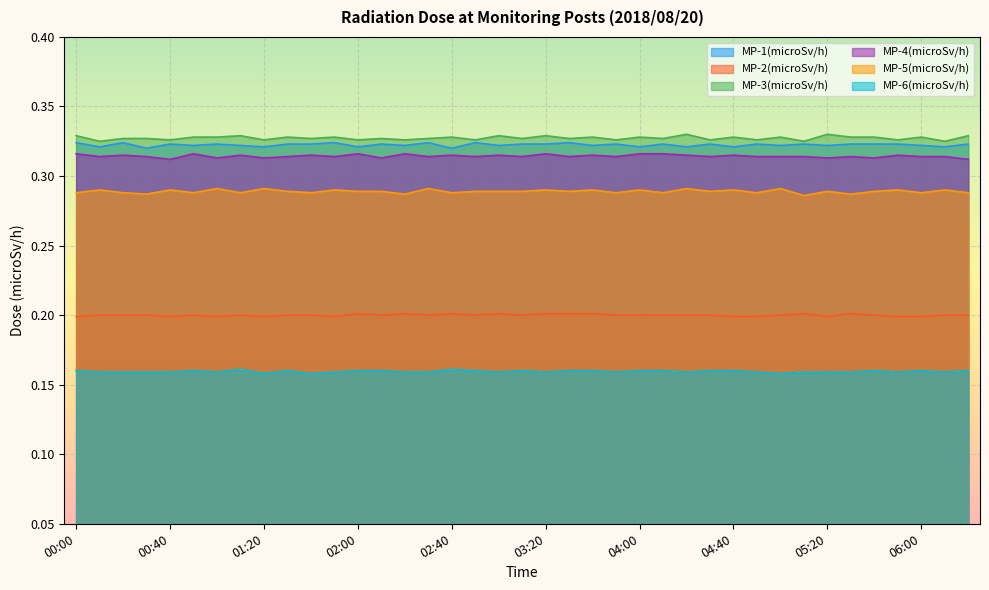

Reading left to right, list all the values displayed in this chart.

MP-1(microSv/h): 00:00=0.3	00:10=0.3	00:20=0.3	00:30=0.3	00:40=0.3	00:50=0.3	01:00=0.3	01:10=0.3	01:20=0.3	01:30=0.3	01:40=0.3	01:50=0.3	02:00=0.3	02:10=0.3	02:20=0.3	02:30=0.3	02:40=0.3	02:50=0.3	03:00=0.3	03:10=0.3	03:20=0.3	03:30=0.3	03:40=0.3	03:50=0.3	04:00=0.3	04:10=0.3	04:20=0.3	04:30=0.3	04:40=0.3	04:50=0.3	05:00=0.3	05:10=0.3	05:20=0.3	05:30=0.3	05:40=0.3	05:50=0.3	06:00=0.3	06:10=0.3	06:20=0.3
MP-2(microSv/h): 00:00=0.2	00:10=0.2	00:20=0.2	00:30=0.2	00:40=0.2	00:50=0.2	01:00=0.2	01:10=0.2	01:20=0.2	01:30=0.2	01:40=0.2	01:50=0.2	02:00=0.2	02:10=0.2	02:20=0.2	02:30=0.2	02:40=0.2	02:50=0.2	03:00=0.2	03:10=0.2	03:20=0.2	03:30=0.2	03:40=0.2	03:50=0.2	04:00=0.2	04:10=0.2	04:20=0.2	04:30=0.2	04:40=0.2	04:50=0.2	05:00=0.2	05:10=0.2	05:20=0.2	05:30=0.2	05:40=0.2	05:50=0.2	06:00=0.2	06:10=0.2	06:20=0.2
MP-3(microSv/h): 00:00=0.3	00:10=0.3	00:20=0.3	00:30=0.3	00:40=0.3	00:50=0.3	01:00=0.3	01:10=0.3	01:20=0.3	01:30=0.3	01:40=0.3	01:50=0.3	02:00=0.3	02:10=0.3	02:20=0.3	02:30=0.3	02:40=0.3	02:50=0.3	03:00=0.3	03:10=0.3	03:20=0.3	03:30=0.3	03:40=0.3	03:50=0.3	04:00=0.3	04:10=0.3	04:20=0.3	04:30=0.3	04:40=0.3	04:50=0.3	05:00=0.3	05:10=0.3	05:20=0.3	05:30=0.3	05:40=0.3	05:50=0.3	06:00=0.3	06:10=0.3	06:20=0.3
MP-4(microSv/h): 00:00=0.3	00:10=0.3	00:20=0.3	00:30=0.3	00:40=0.3	00:50=0.3	01:00=0.3	01:10=0.3	01:20=0.3	01:30=0.3	01:40=0.3	01:50=0.3	02:00=0.3	02:10=0.3	02:20=0.3	02:30=0.3	02:40=0.3	02:50=0.3	03:00=0.3	03:10=0.3	03:20=0.3	03:30=0.3	03:40=0.3	03:50=0.3	04:00=0.3	04:10=0.3	04:20=0.3	04:30=0.3	04:40=0.3	04:50=0.3	05:00=0.3	05:10=0.3	05:20=0.3	05:30=0.3	05:40=0.3	05:50=0.3	06:00=0.3	06:10=0.3	06:20=0.3
MP-5(microSv/h): 00:00=0.3	00:10=0.3	00:20=0.3	00:30=0.3	00:40=0.3	00:50=0.3	01:00=0.3	01:10=0.3	01:20=0.3	01:30=0.3	01:40=0.3	01:50=0.3	02:00=0.3	02:10=0.3	02:20=0.3	02:30=0.3	02:40=0.3	02:50=0.3	03:00=0.3	03:10=0.3	03:20=0.3	03:30=0.3	03:40=0.3	03:50=0.3	04:00=0.3	04:10=0.3	04:20=0.3	04:30=0.3	04:40=0.3	04:50=0.3	05:00=0.3	05:10=0.3	05:20=0.3	05:30=0.3	05:40=0.3	05:50=0.3	06:00=0.3	06:10=0.3	06:20=0.3
MP-6(microSv/h): 00:00=0.2	00:10=0.2	00:20=0.2	00:30=0.2	00:40=0.2	00:50=0.2	01:00=0.2	01:10=0.2	01:20=0.2	01:30=0.2	01:40=0.2	01:50=0.2	02:00=0.2	02:10=0.2	02:20=0.2	02:30=0.2	02:40=0.2	02:50=0.2	03:00=0.2	03:10=0.2	03:20=0.2	03:30=0.2	03:40=0.2	03:50=0.2	04:00=0.2	04:10=0.2	04:20=0.2	04:30=0.2	04:40=0.2	04:50=0.2	05:00=0.2	05:10=0.2	05:20=0.2	05:30=0.2	05:40=0.2	05:50=0.2	06:00=0.2	06:10=0.2	06:20=0.2